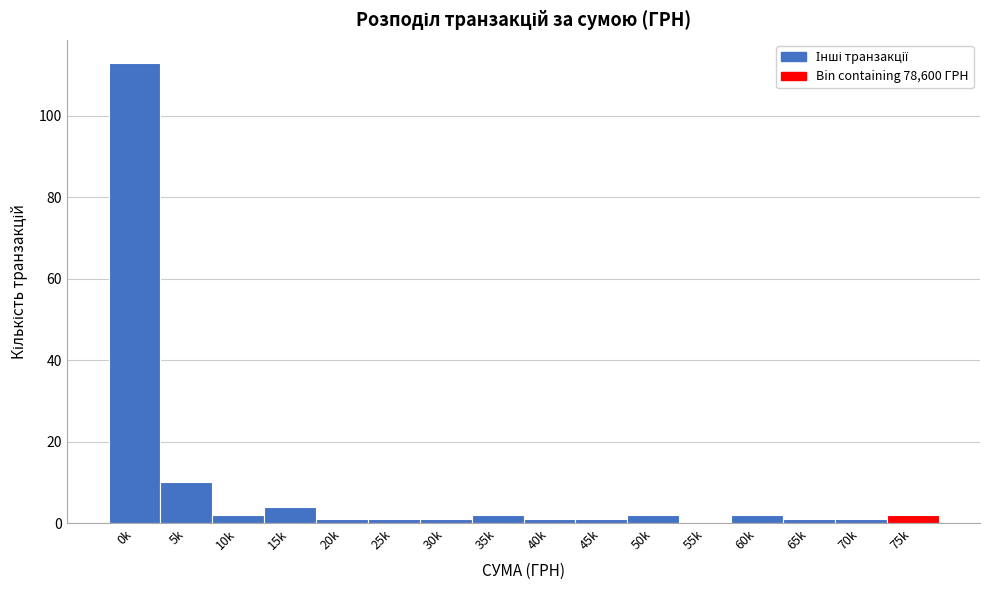

Reading right to left, list all the values displayed in this chart.

75k=2	70k=1	65k=1	60k=2	55k=0	50k=2	45k=1	40k=1	35k=2	30k=1	25k=1	20k=1	15k=4	10k=2	5k=10	0k=113